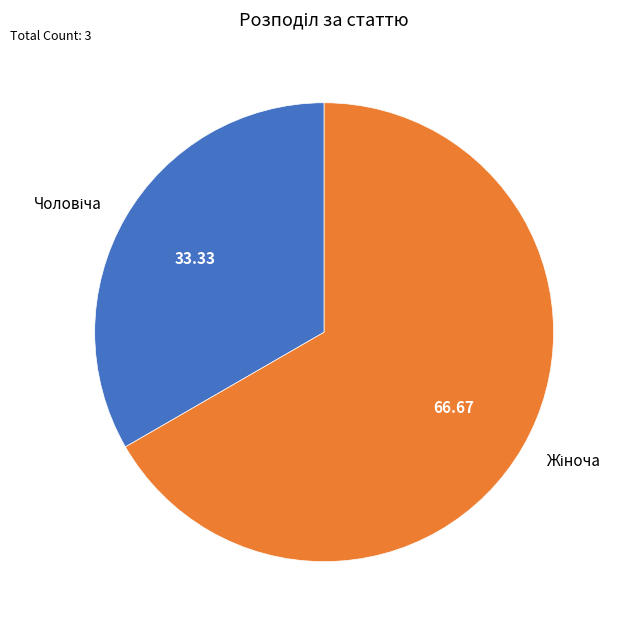

Does any single category account for the majority?

Yes